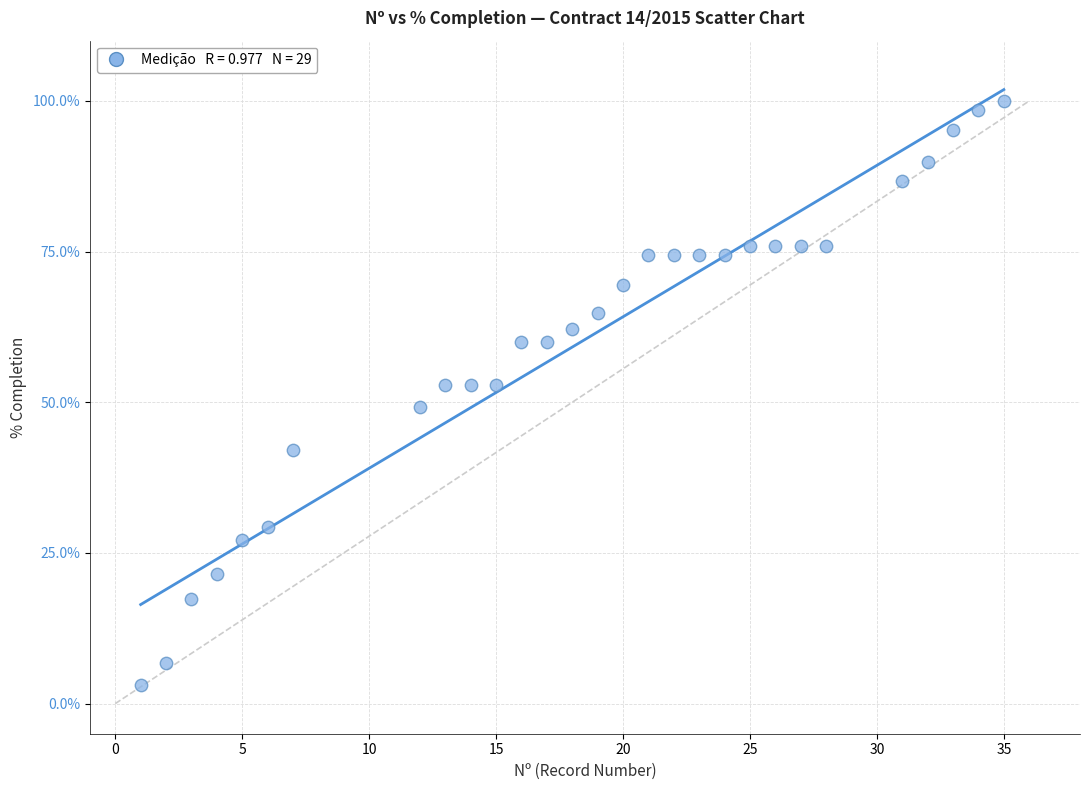

What is the range of X values (max minus min)?

34.0